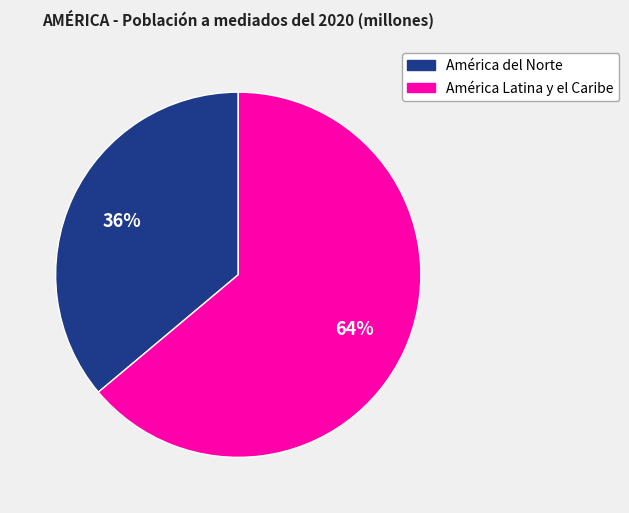

Which category accounts for the majority?

América Latina y el Caribe